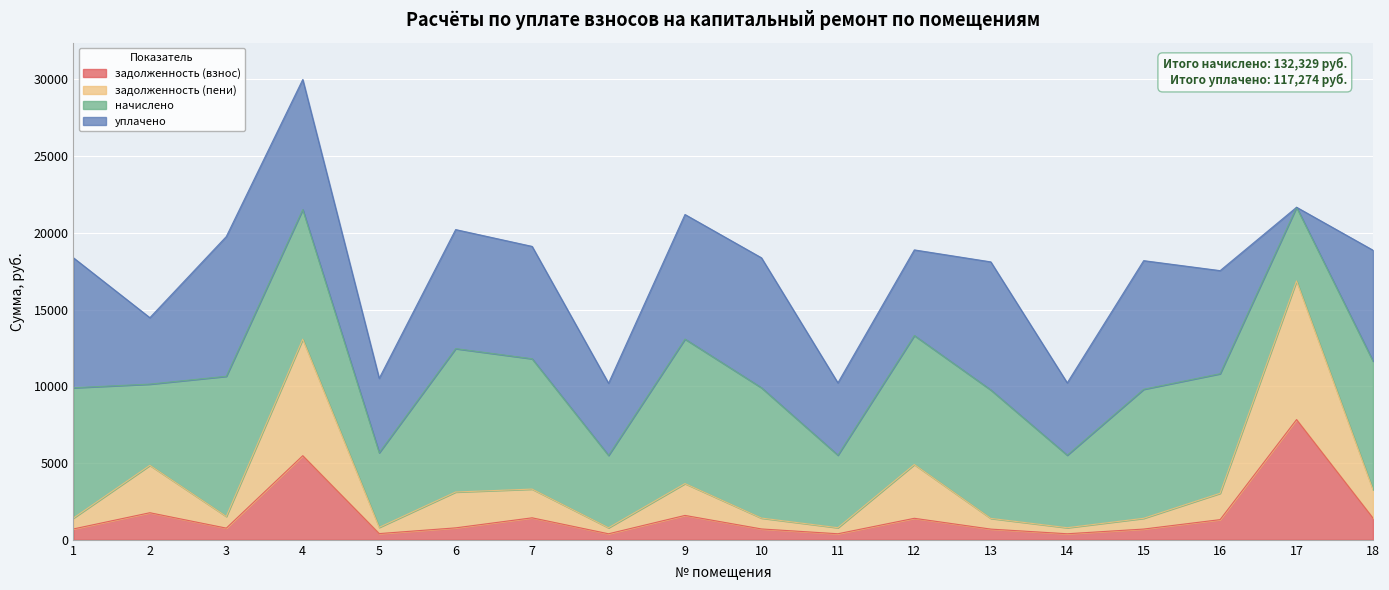

The задолженность (взнос) series shows 1364.3 at 3. True or false?

False